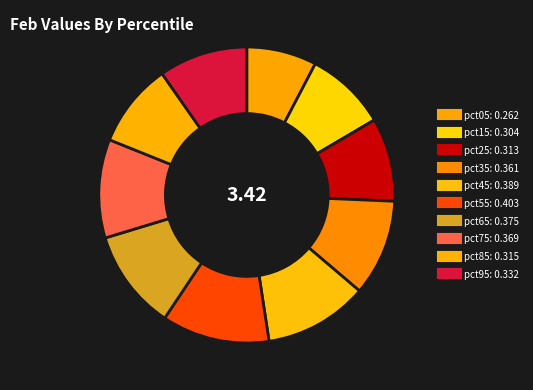

How many segments does this pie chart have?

10